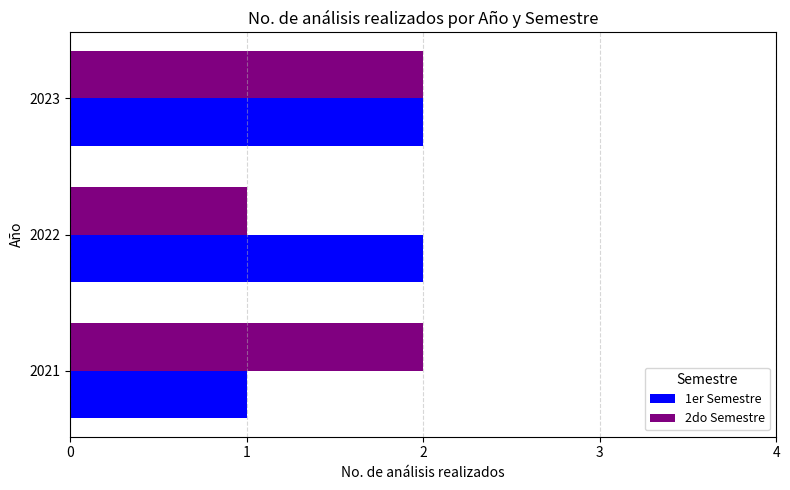

Count the 1er Semestre values in the range 1 to 2.

3